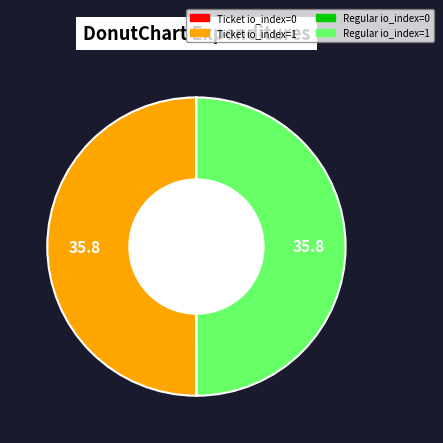

What is the ratio of the value at Ticket io_index=1 to the value at Regular io_index=1?

1.0